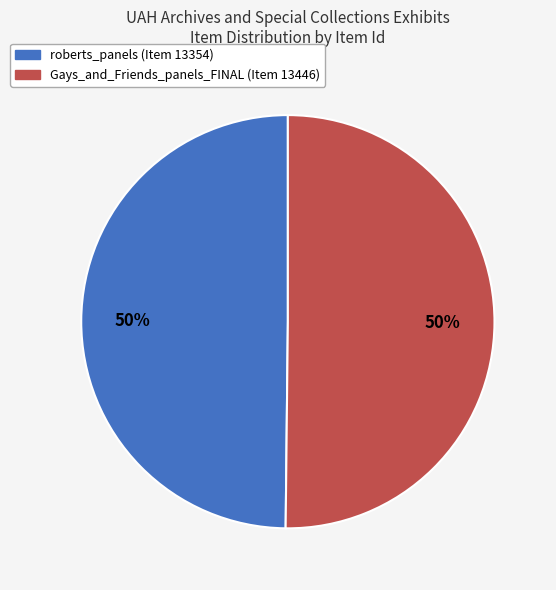

Count the number of slices in the pie.

2